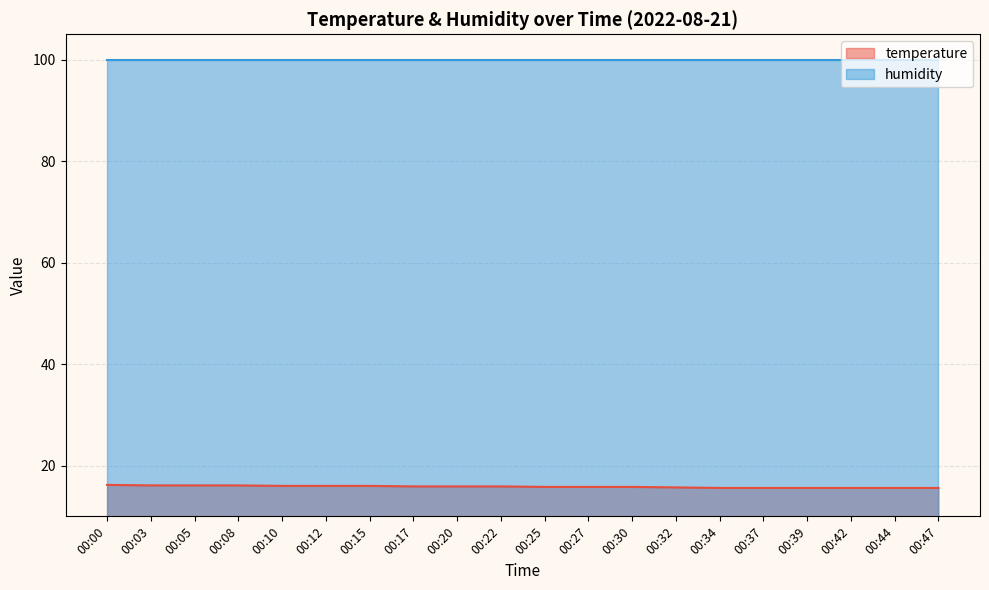

Rank the categories by value from highest to lowest.

00:00, 00:03, 00:05, 00:08, 00:10, 00:12, 00:15, 00:17, 00:20, 00:22, 00:25, 00:27, 00:30, 00:32, 00:34, 00:37, 00:39, 00:42, 00:44, 00:47